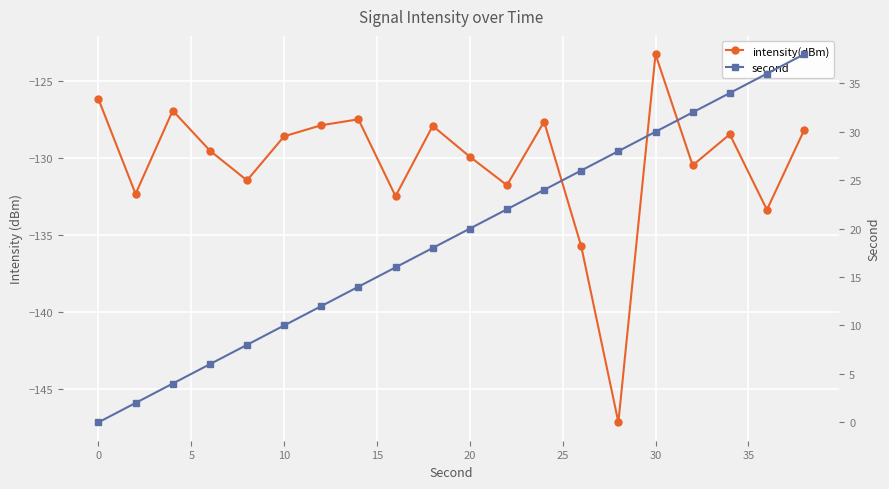

True or false: second and intensity(dBm) intersect in this chart.

False